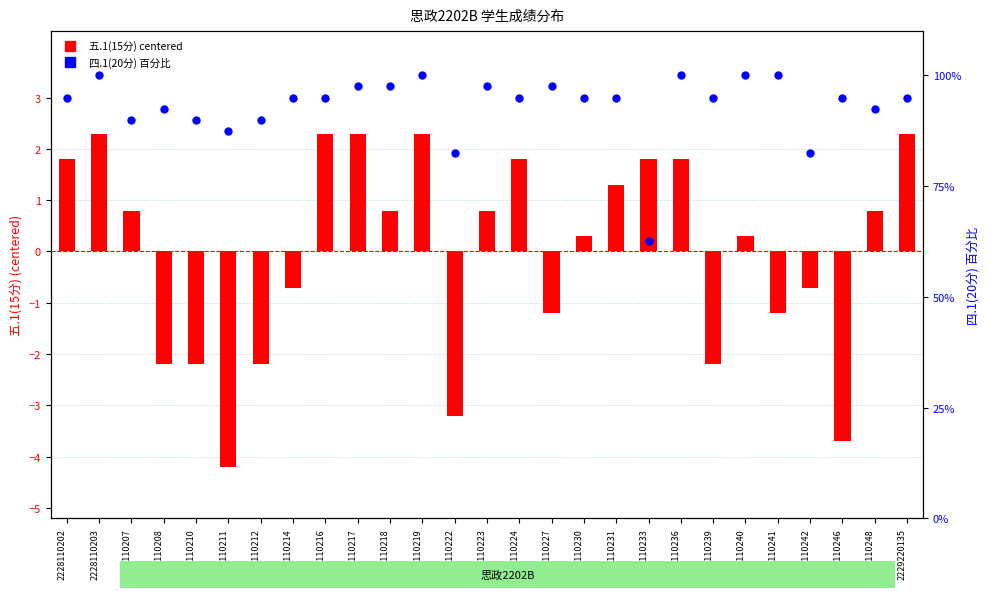

At which category is the sum across all series the highest?

2228110203